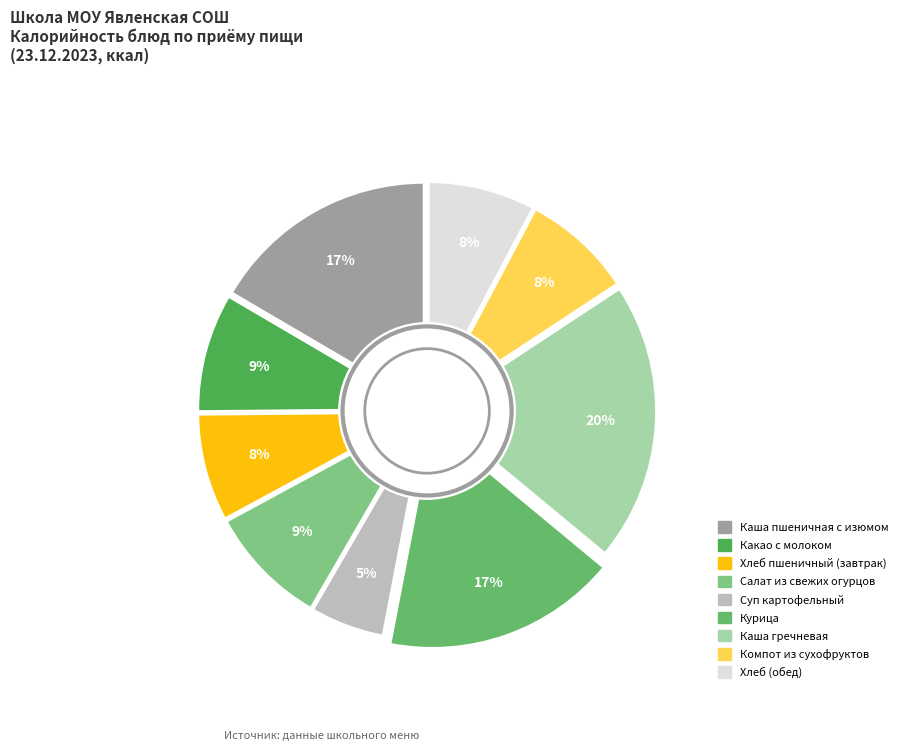

The Суп картофельный slice represents 1% of the pie. True or false?

False